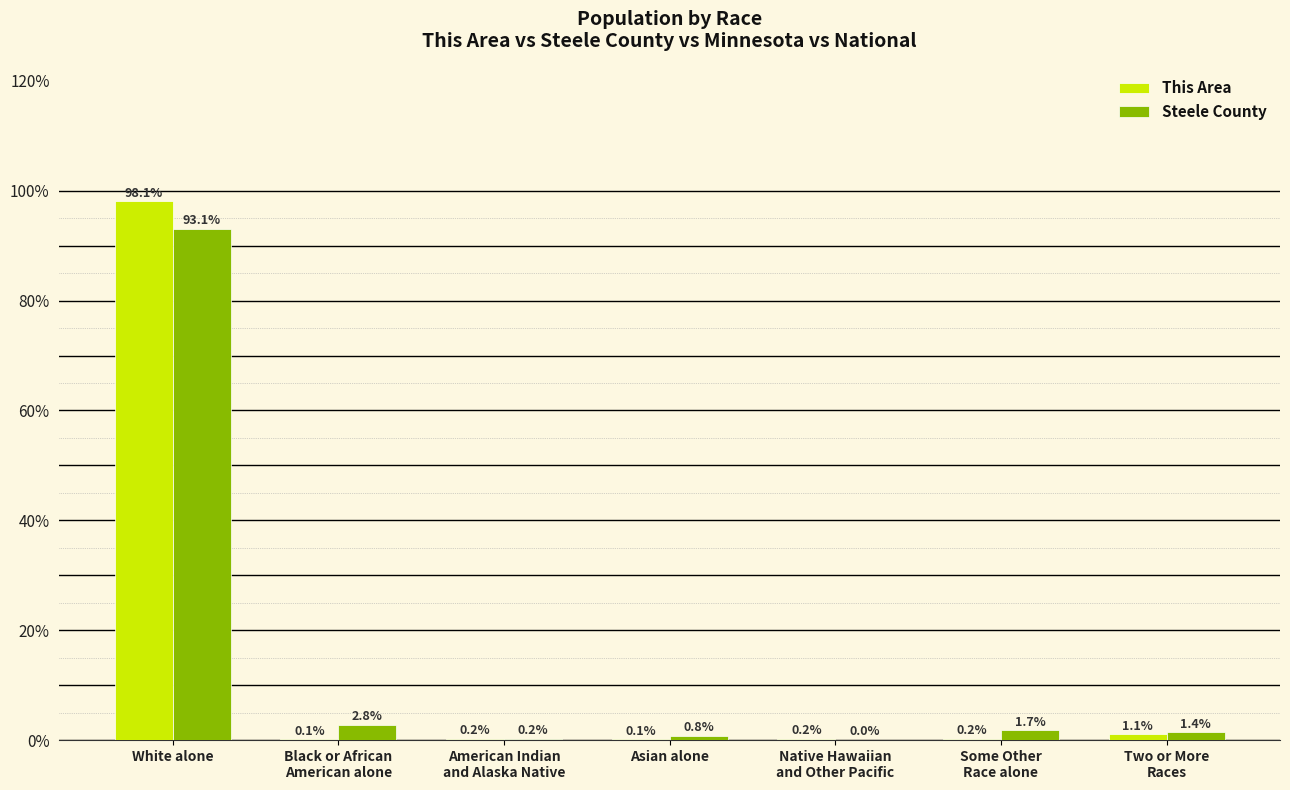

What is the sum of all This Area values?

100.0